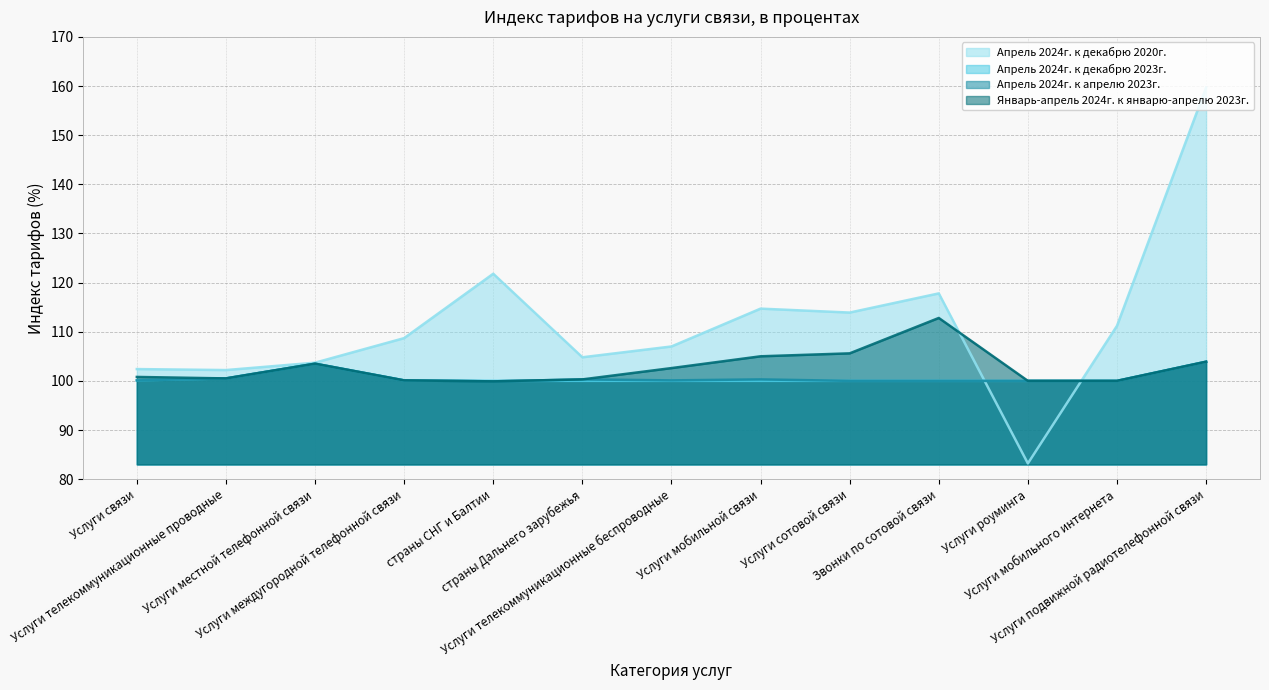

What is the value of the Апрель 2024г. к декабрю 2023г. point at the 4th from the left?

100.1